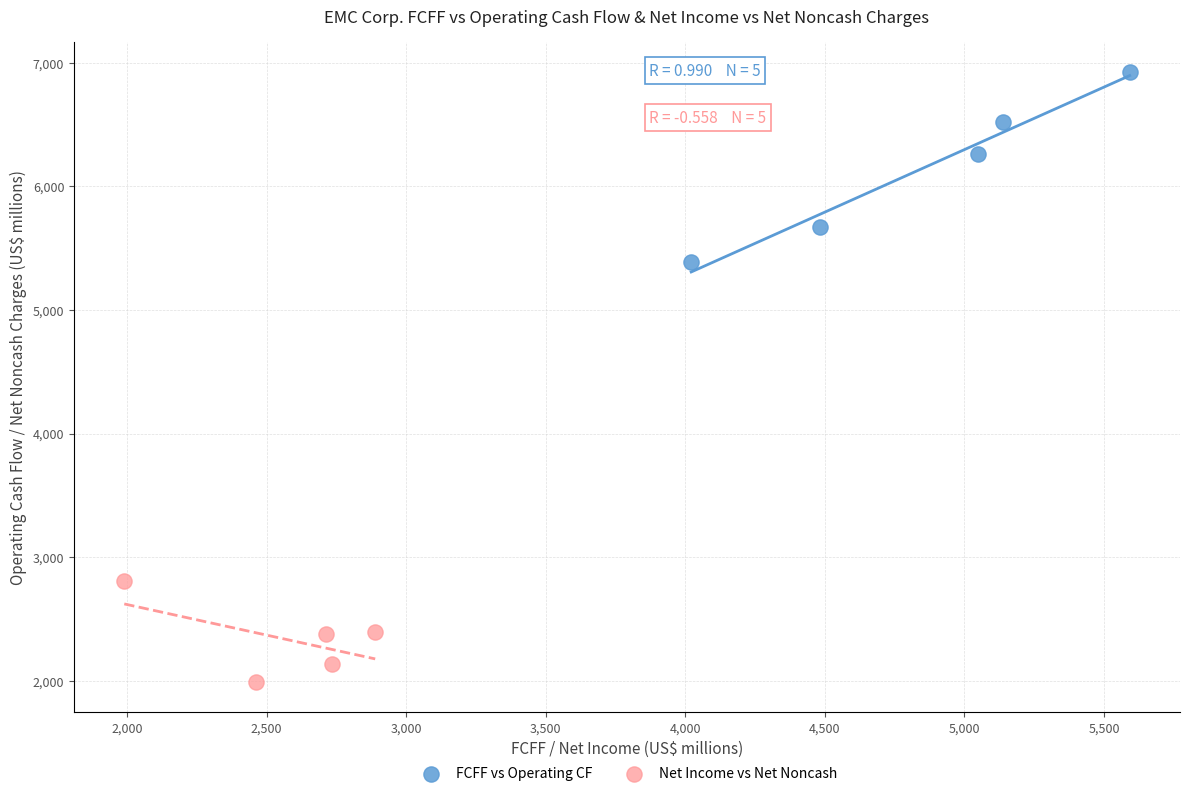

Which series contains the lowest Y value?

Net Income vs Net Noncash